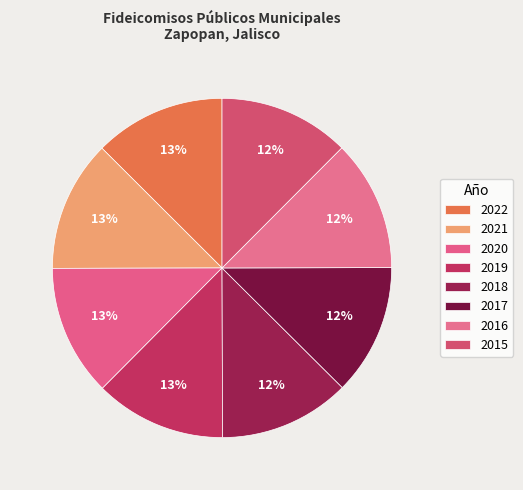

How many slices are in this pie chart?

8